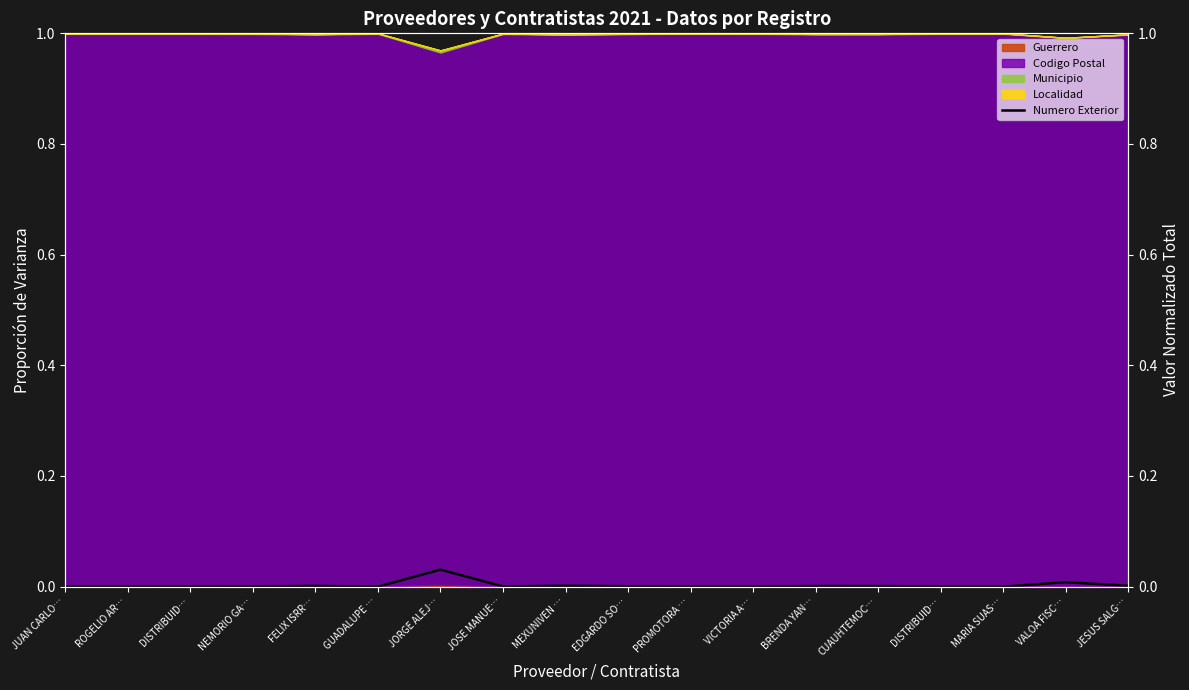

Between EDGARDO SO… and MEXUNIVEN …, which is larger?

MEXUNIVEN …